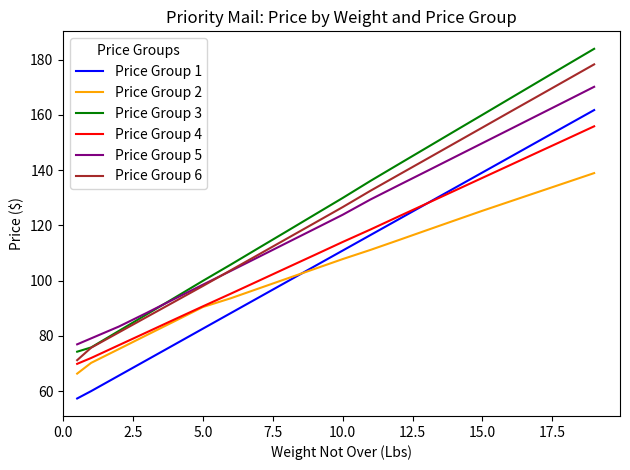

Which series has the widest spread of values?

Price Group 3